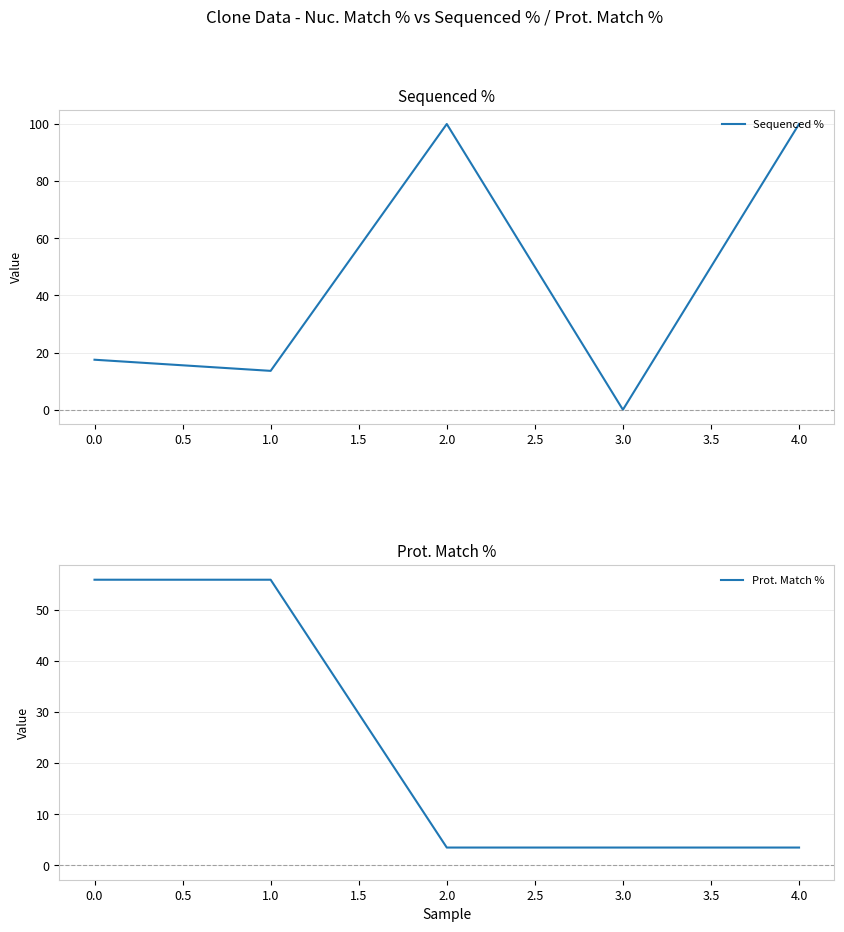

How many values in Sequenced % are above zero?

4